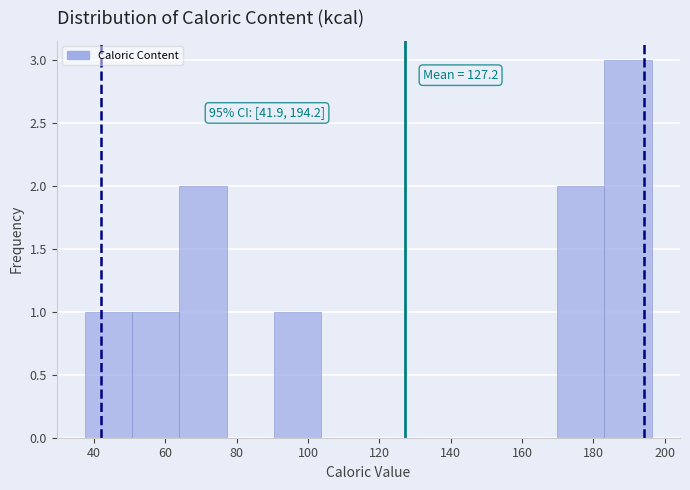

Over which range of the x-axis is the bar tallest?

184 to 196